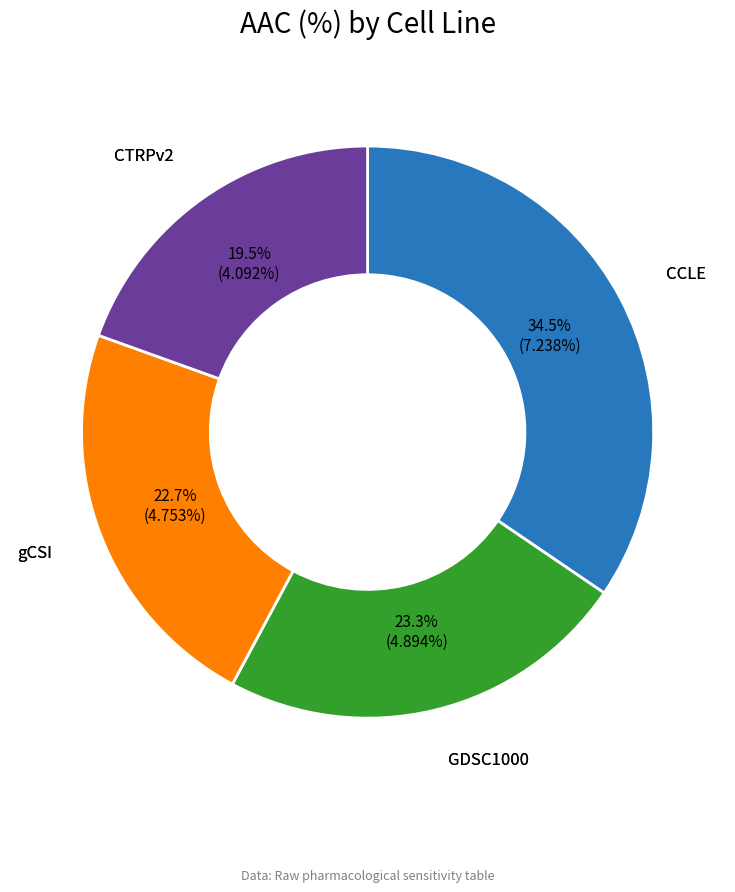

Is there a majority slice in this chart?

No